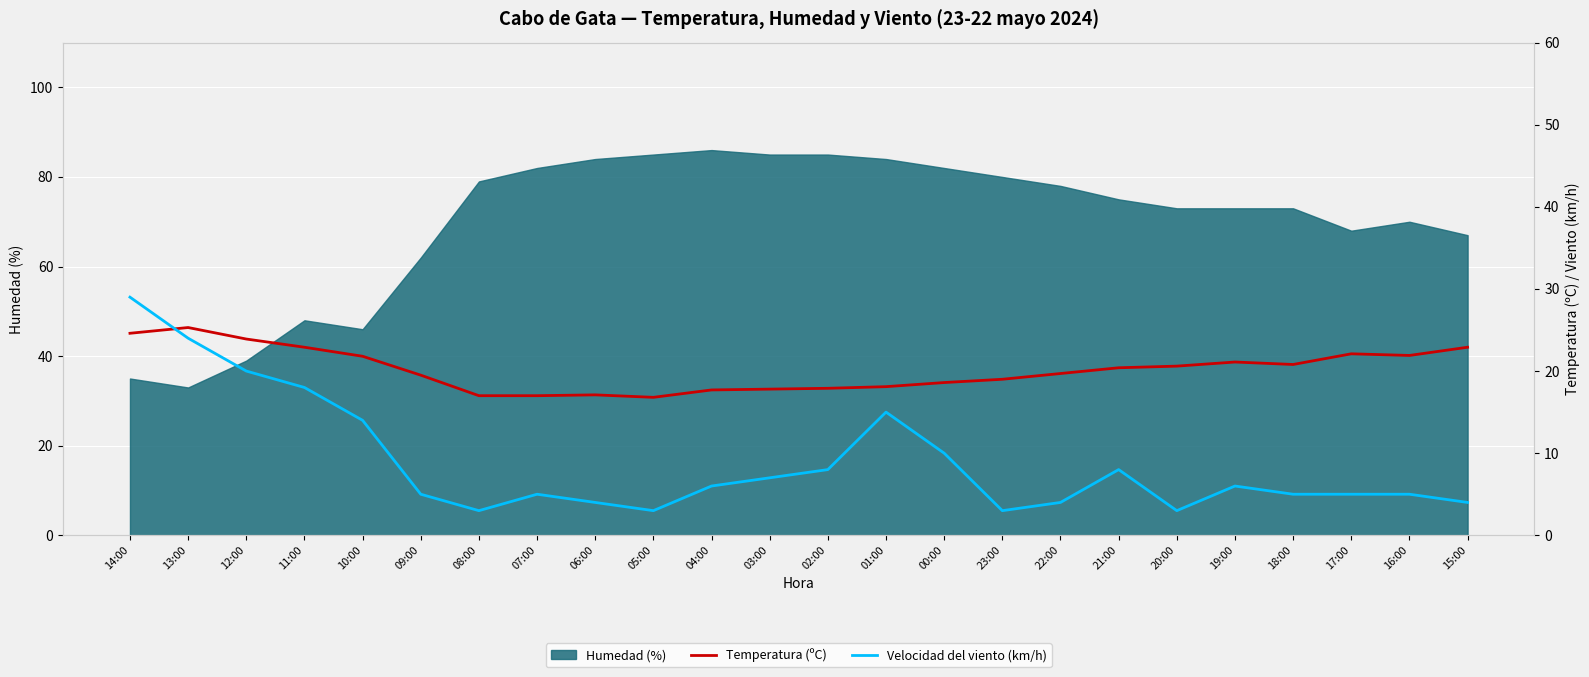

The value of Humedad (%) at 13:00 is 33. True or false?

True